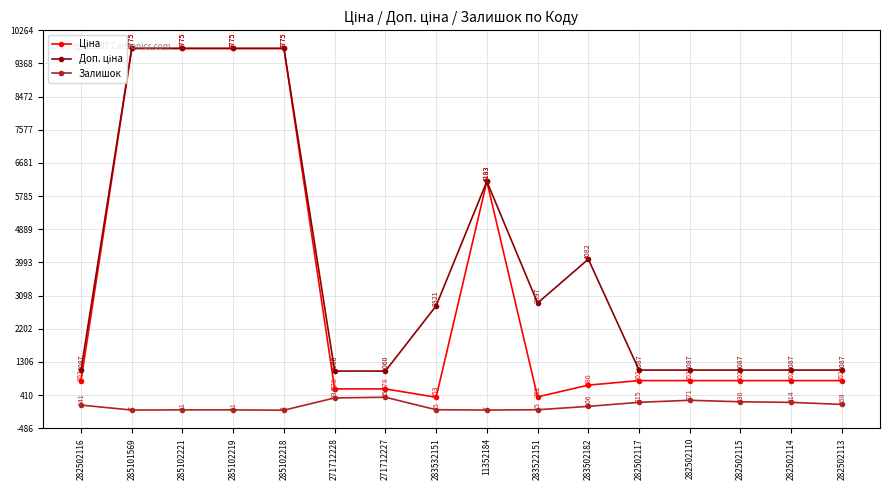

What is the label of the 15th point from the left?

282502114